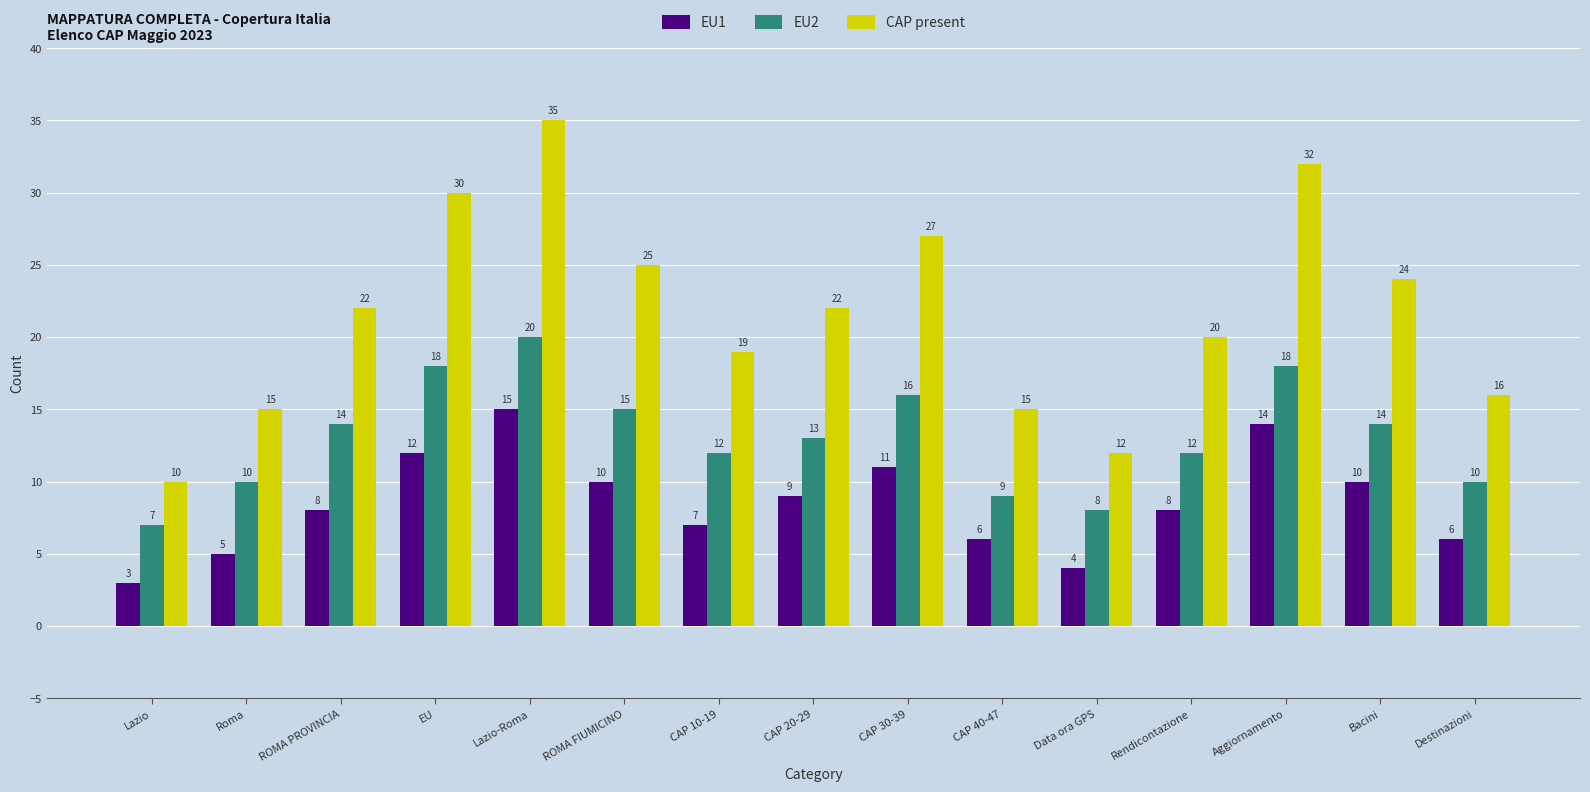

At which category does the chart reach its peak across all series?

Lazio-Roma